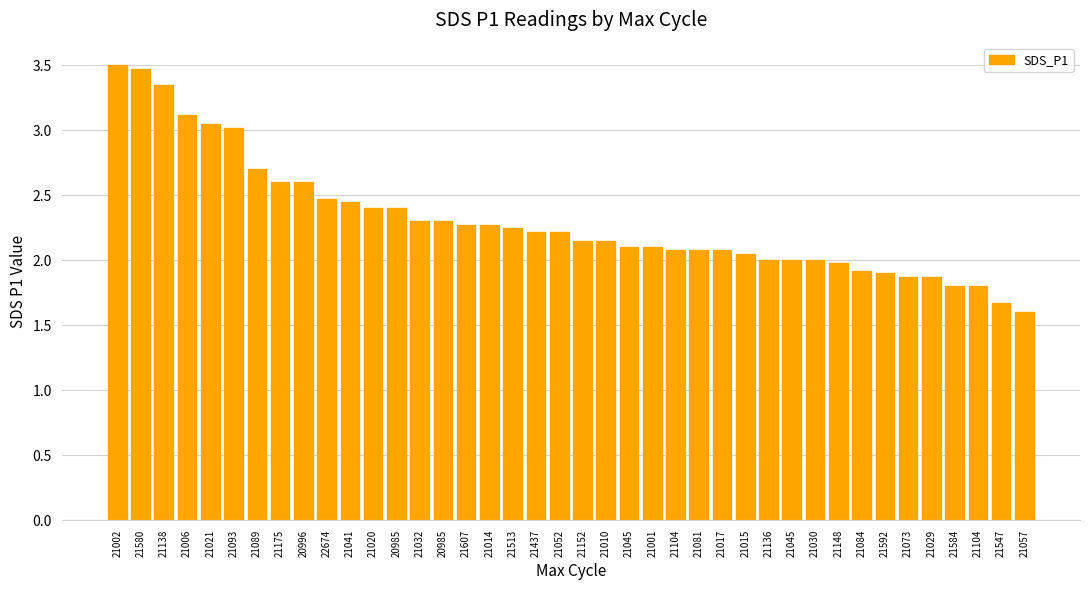

Where is the data nearest to the value 2?

21136